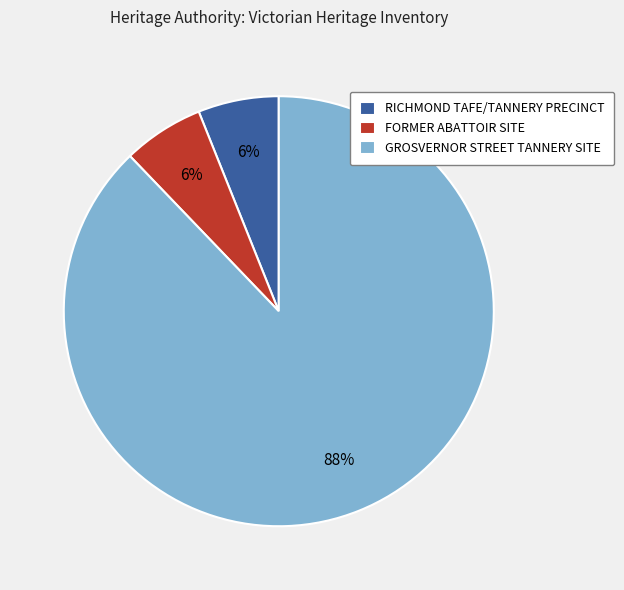

Approximately how many times larger is the value at RICHMOND TAFE/TANNERY PRECINCT compared to FORMER ABATTOIR SITE?

1.0